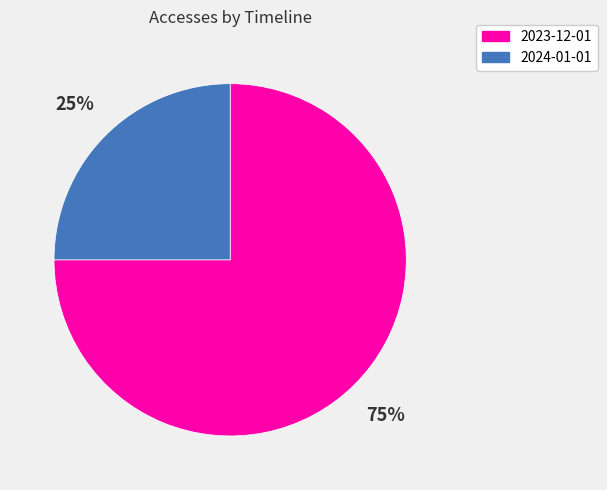

What is the ratio of the value at 2023-12-01 to the value at 2024-01-01?

3.0